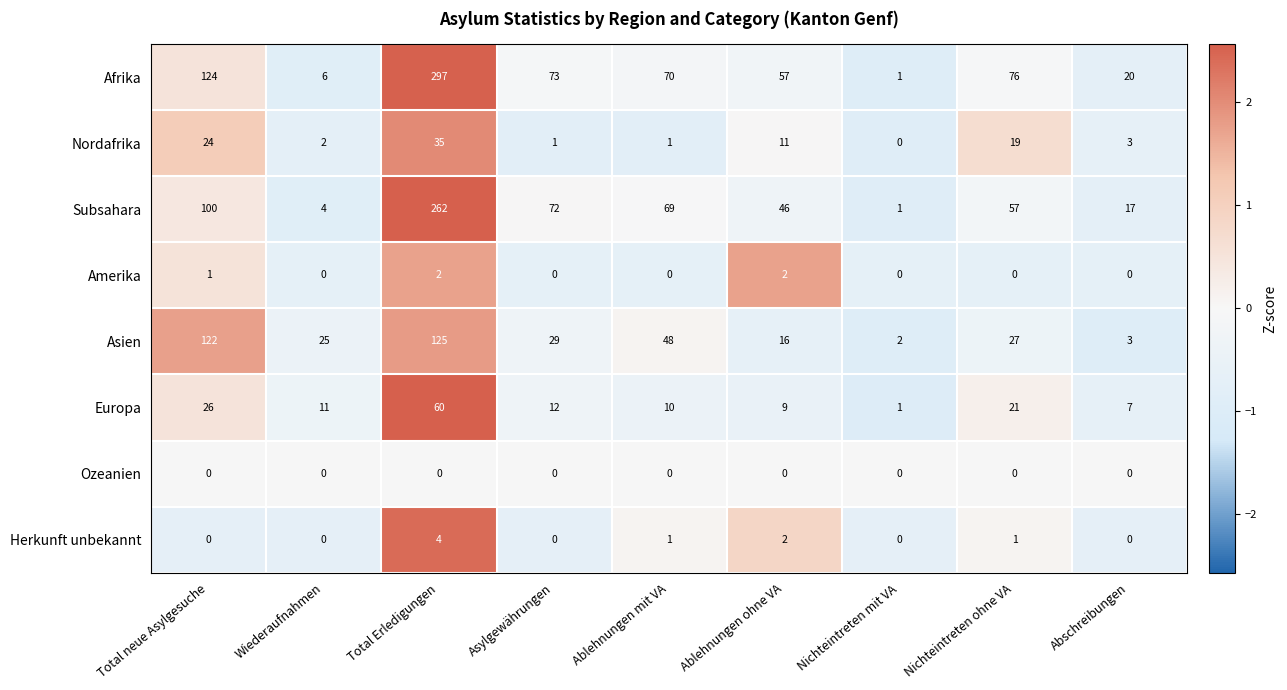

Where does the Europa series first go above 11?

Total neue Asylgesuche